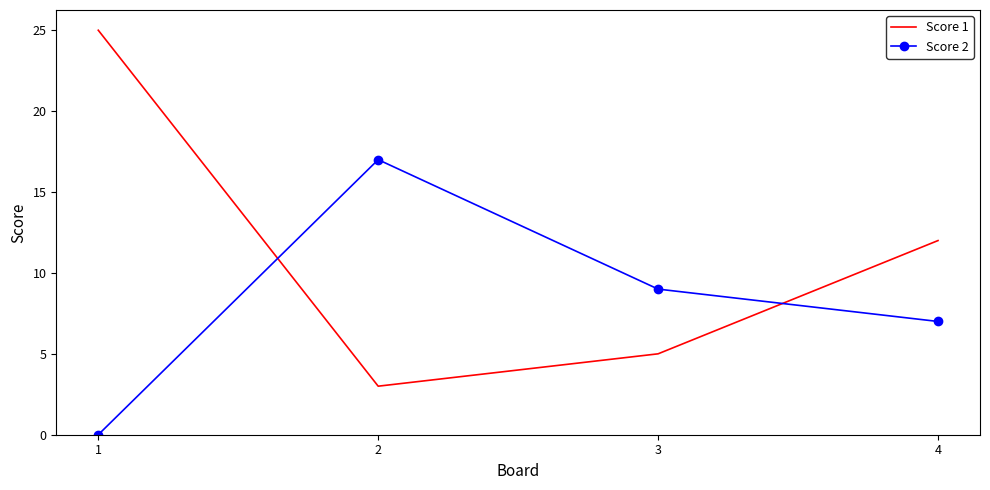

Reading left to right, extract all data points from this chart.

Score 1: 1=25	2=3	3=5	4=12
Score 2: 1=0	2=17	3=9	4=7